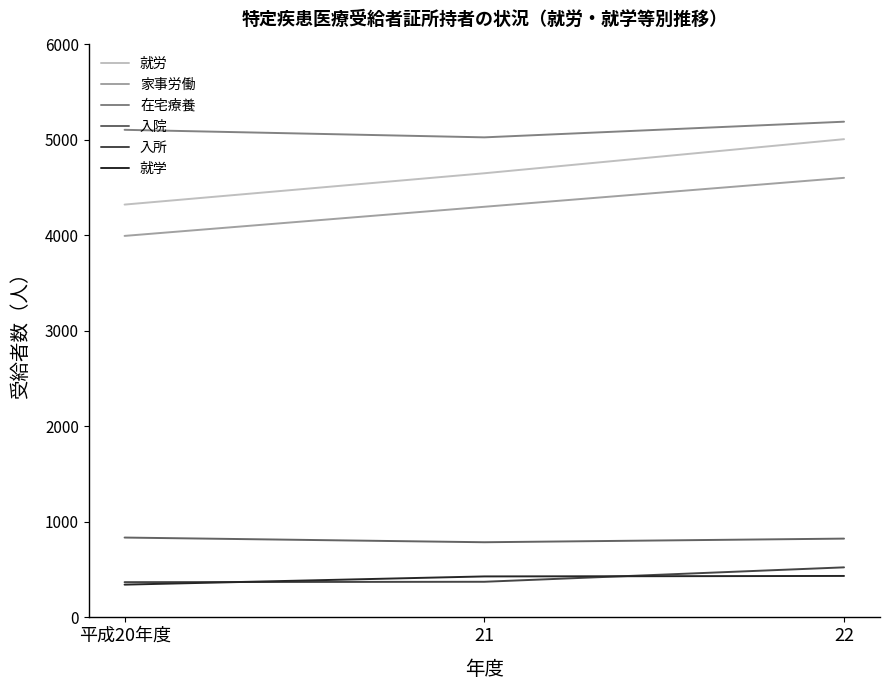

True or false: 就学 has a value of 434 at 22.

True